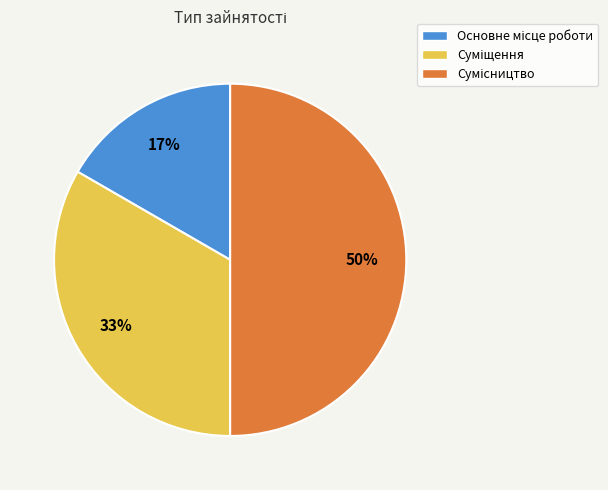

To the nearest percent, what is the difference between the largest and smallest slice percentages?

33%